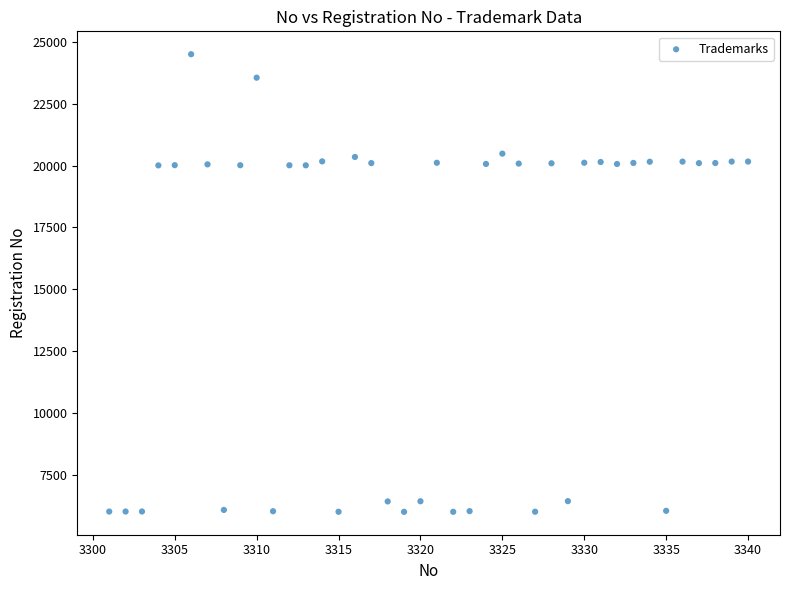

What is the range of Y values (max minus min)?

18490